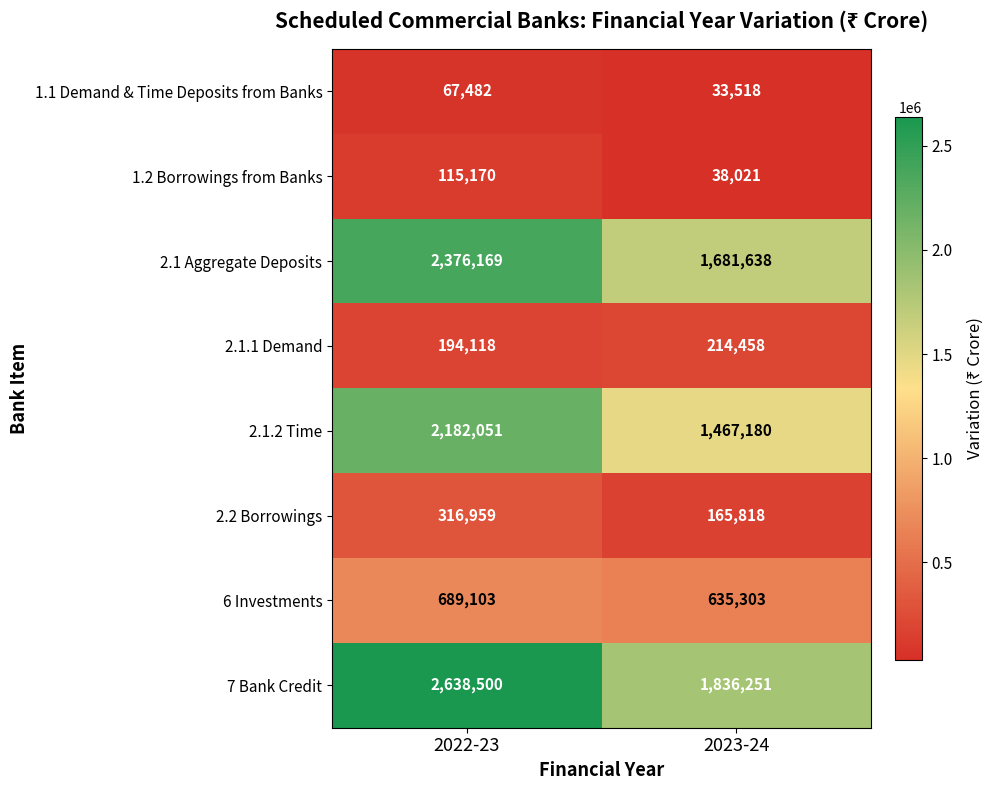

What is the spread (max minus min) of values at 2023-24?

1802733